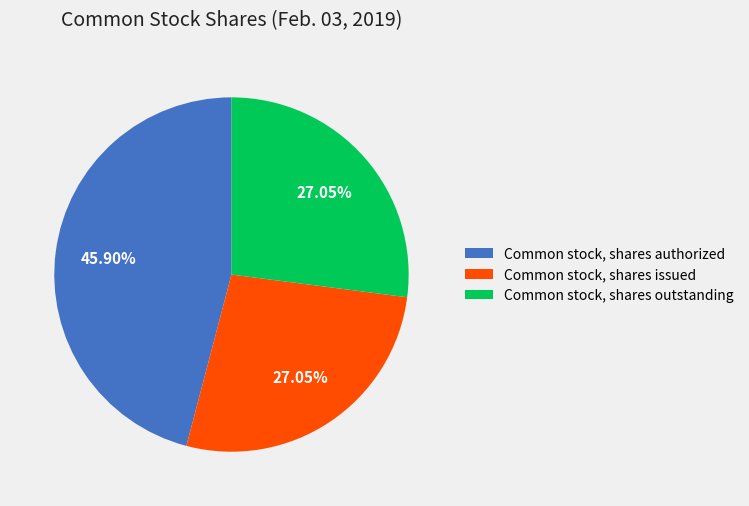

Combined, what portion of the pie is Common stock, shares outstanding and Common stock, shares authorized?

73.0%